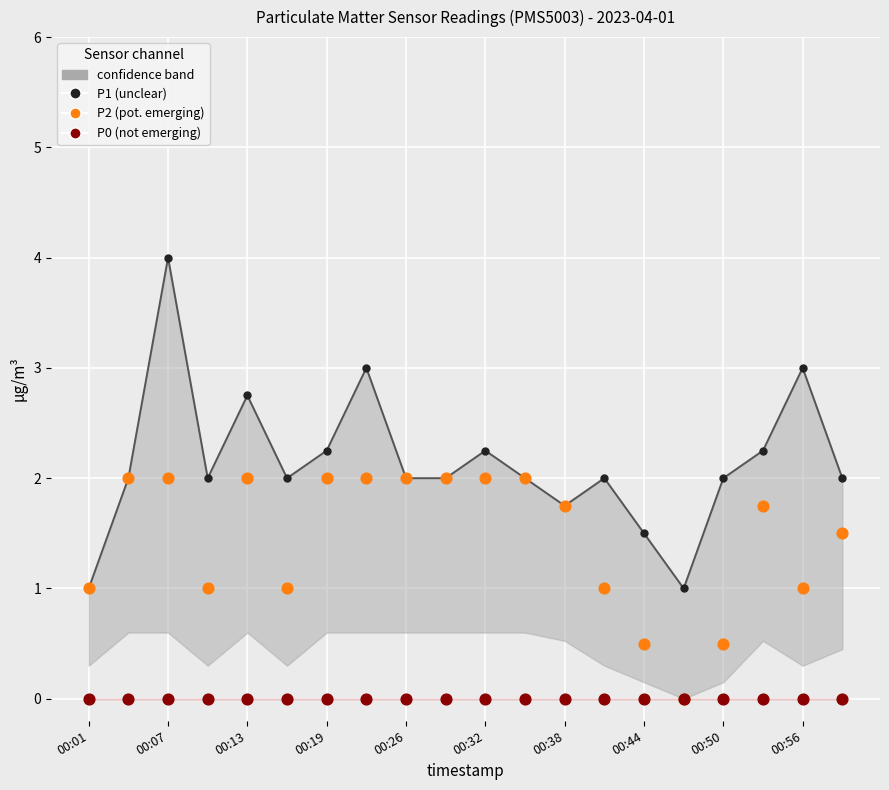

Which series contains the highest Y value?

P1 (unclear)